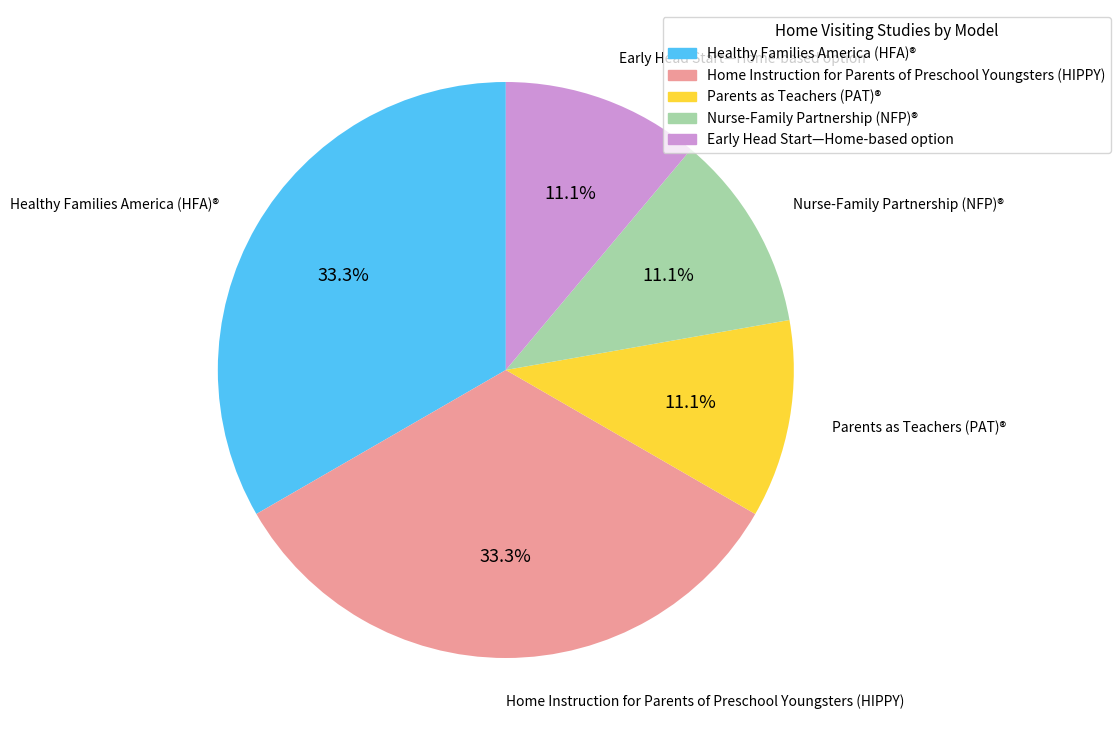

Does Healthy Families America (HFA)® account for over 50% of the chart?

No